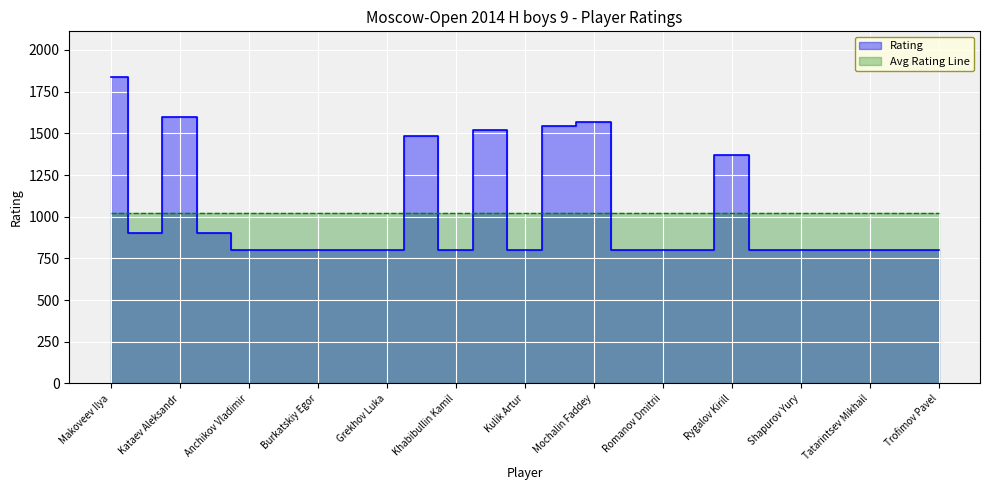

Which has a higher value, Suleymanli Aydin Elshan or Ogorodnikov Nikolai?

Suleymanli Aydin Elshan